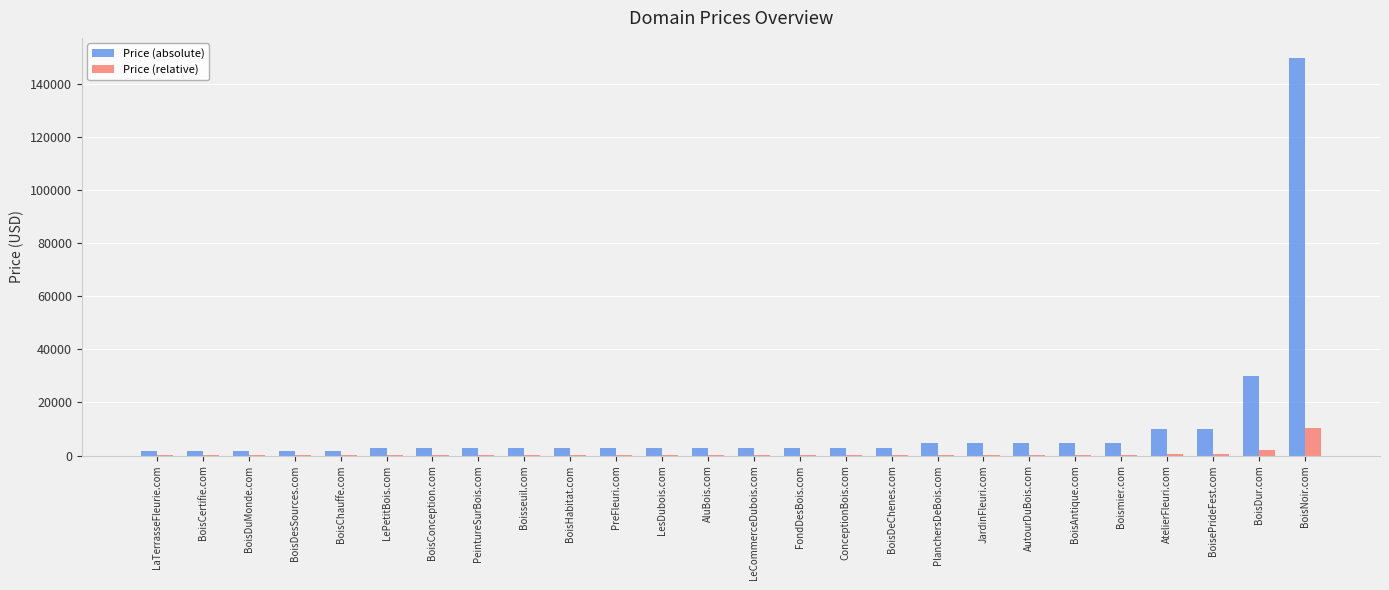

What are all the series names shown in the legend?

Price (absolute), Price (relative)